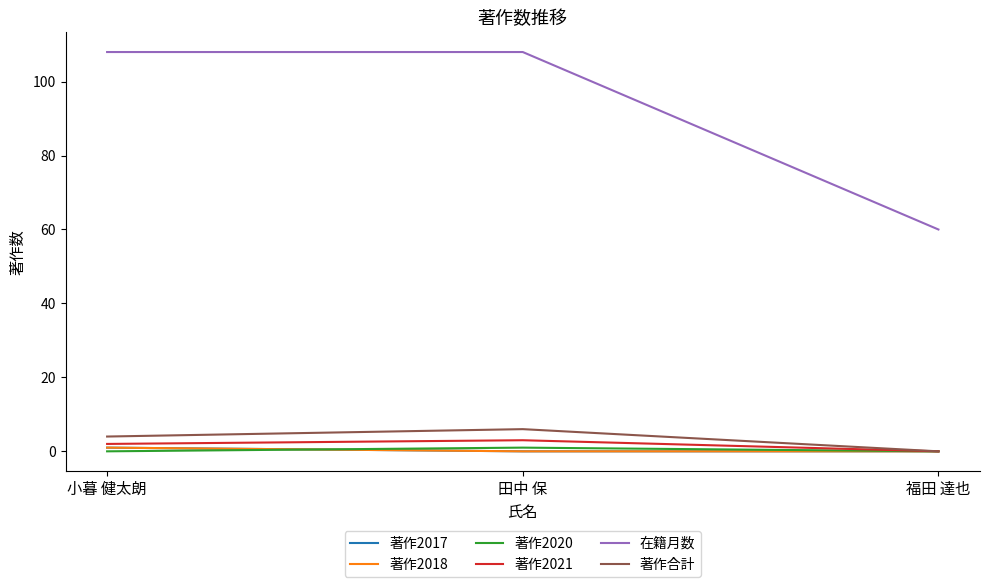

What position from the left is 小暮 健太朗?

1